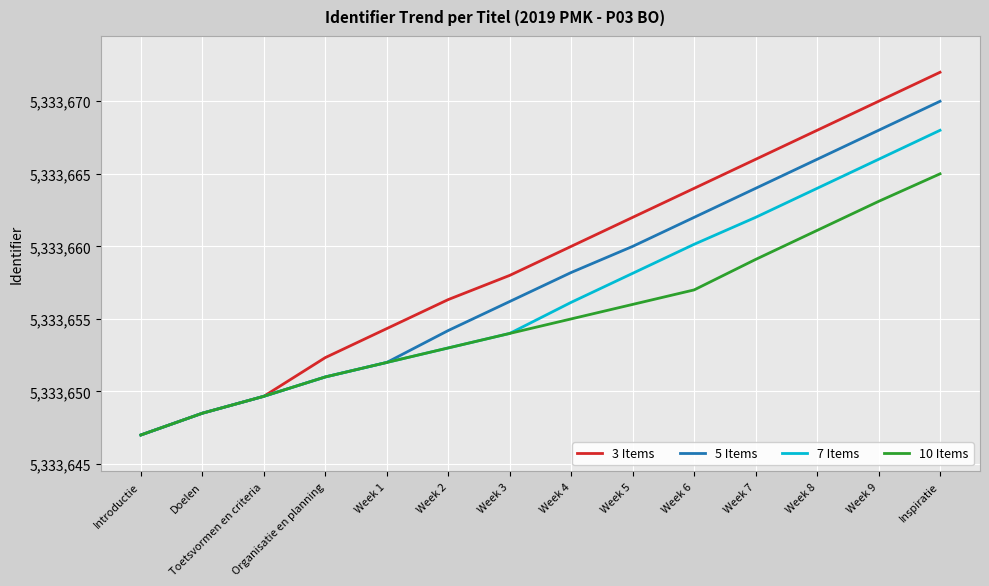

What position from the right is Week 8?

3